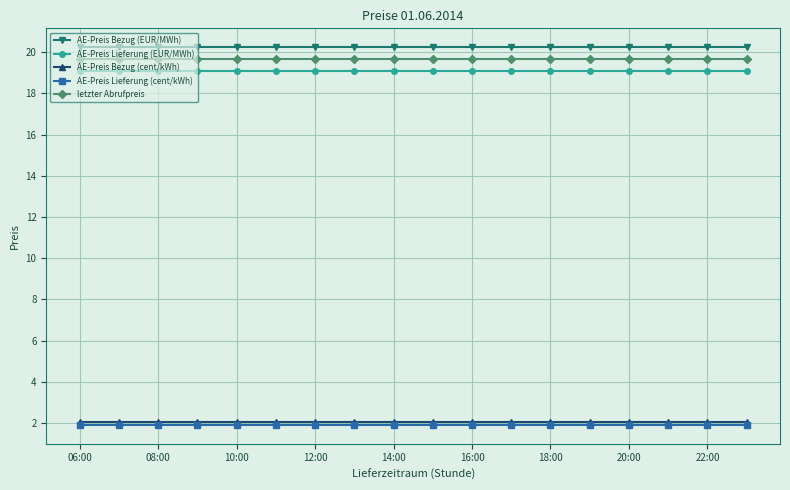

What is the value of the AE-Preis Lieferung (EUR/MWh) point at the 15th from the left?

19.1